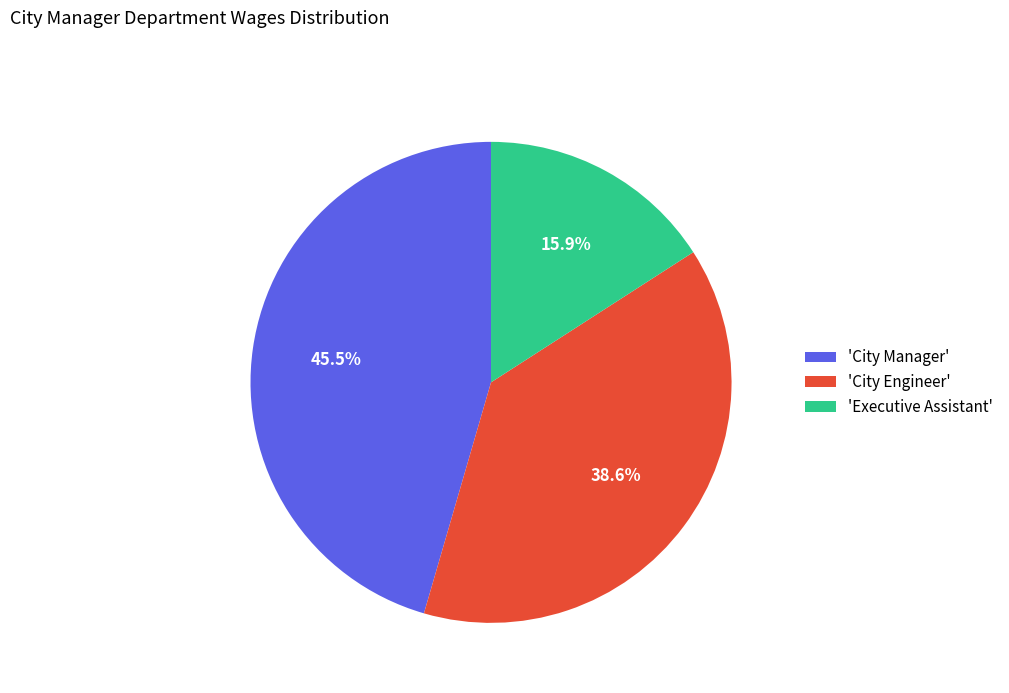

Which slice is the smallest?

'Executive Assistant'